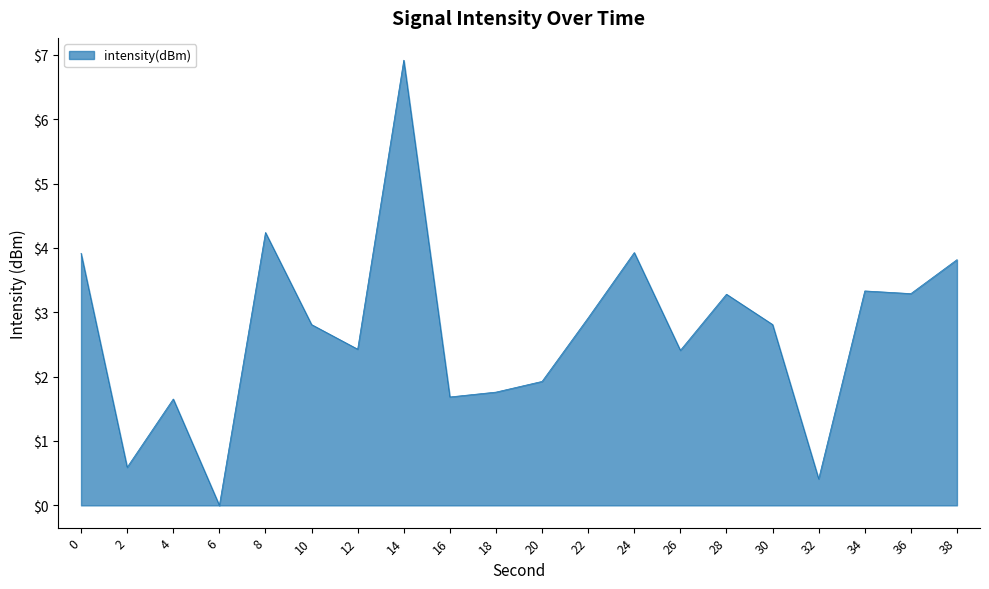

Reading right to left, extract all data points from this chart.

38=3.8	36=3.3	34=3.3	32=0.4	30=2.8	28=3.3	26=2.4	24=3.9	22=2.9	20=1.9	18=1.8	16=1.7	14=6.9	12=2.4	10=2.8	8=4.2	6=0.0	4=1.7	2=0.6	0=3.9